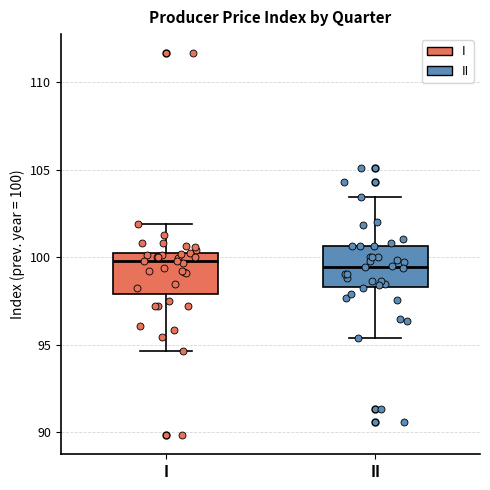

Reading left to right, read every box against the y-axis: the position of its median line, the range the box covers, and the ends of its whiskers. The values are not printed on the chart, so give them approximately, as read against the axis.

I: median 100.0 (just below the box's upper edge), box 98.0 to 100.0, whiskers 94.5 to 102.0
II: median 99.5, box 98.5 to 100.5, whiskers 95.5 to 103.5